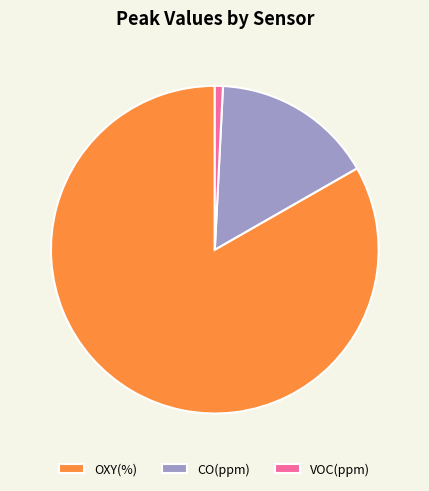

Which slice is the smallest?

VOC(ppm)